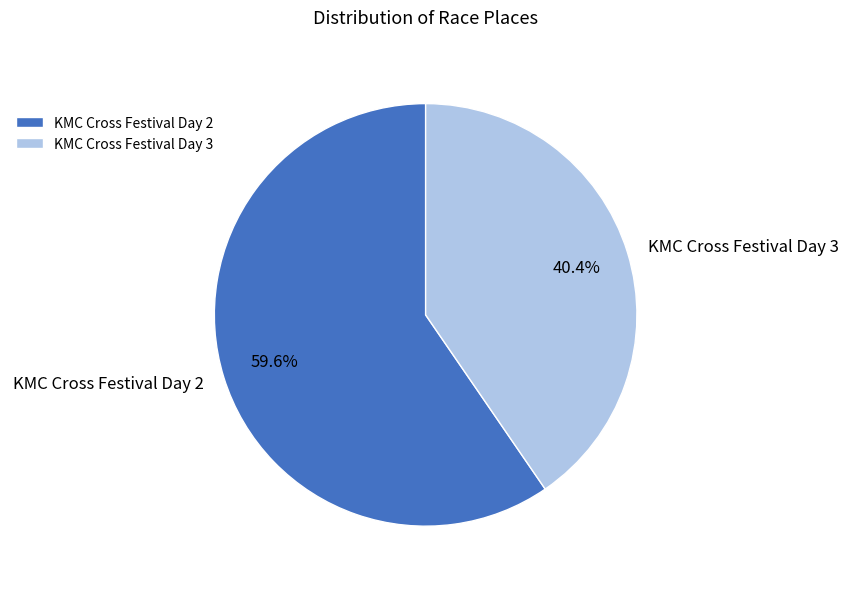

What percentage do KMC Cross Festival Day 2 and KMC Cross Festival Day 3 together represent?

100.0%